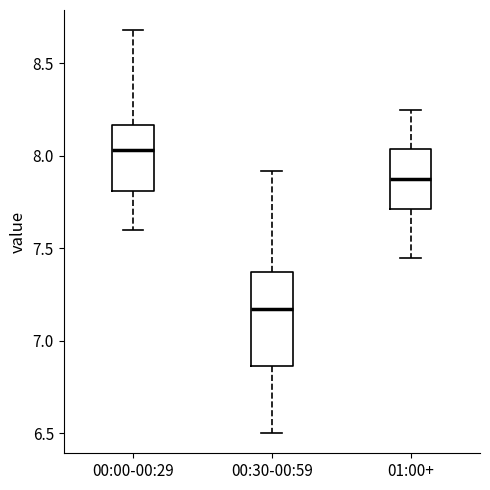

Which box has the lowest median line?

00:30-00:59